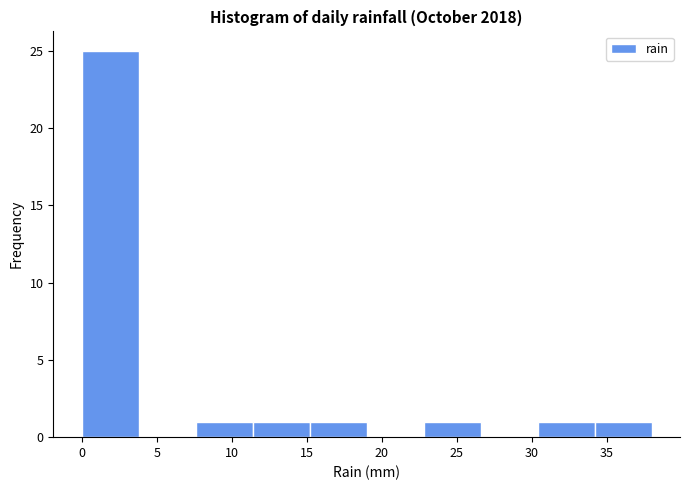

Which range on the x-axis has the tallest bar?

0.0 to 3.8